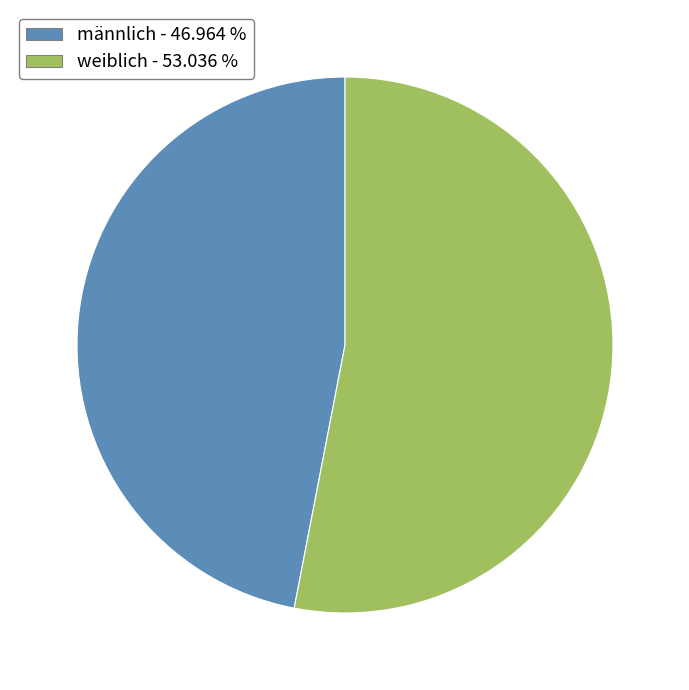

How many segments does this pie chart have?

2